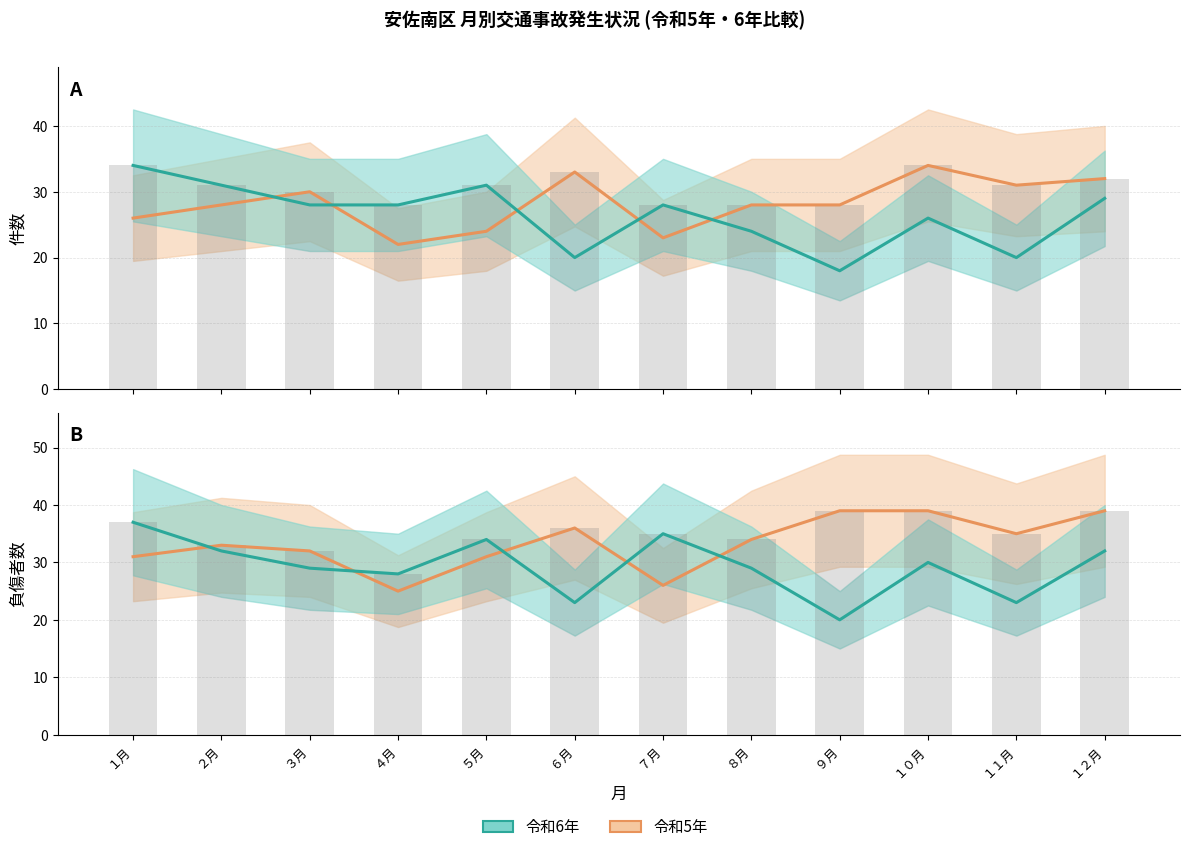

At which category is the sum across all series the highest?

１２月